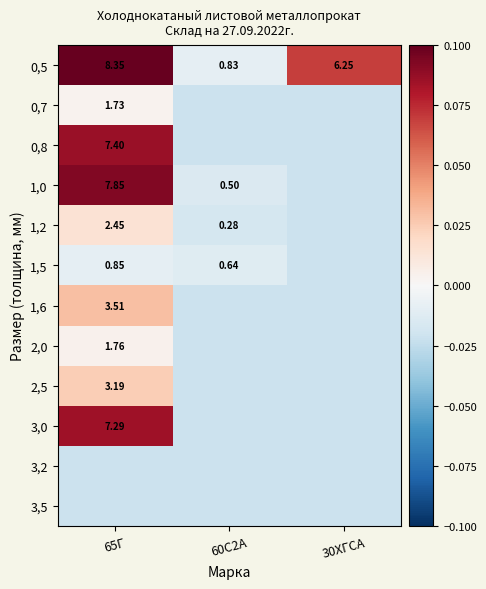

The 2,5 series shows -0.0 at 30ХГСА. True or false?

False